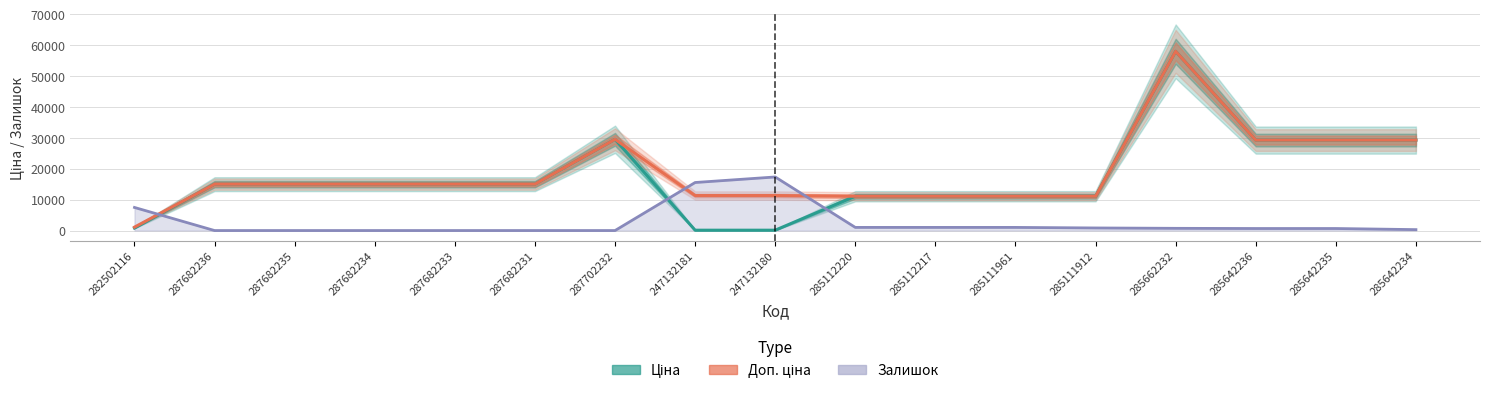

Where is Ціна nearest to the value 29075?

285642236